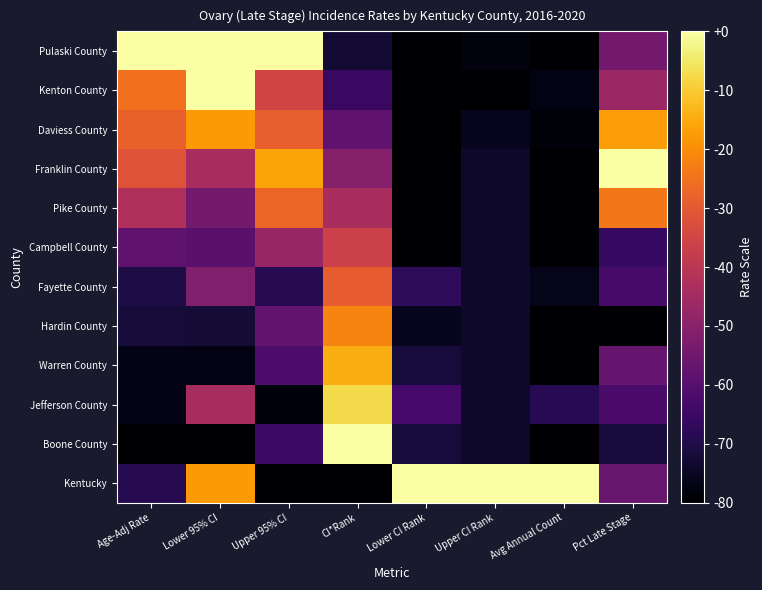

At how many categories does at least one series exceed 0?

8